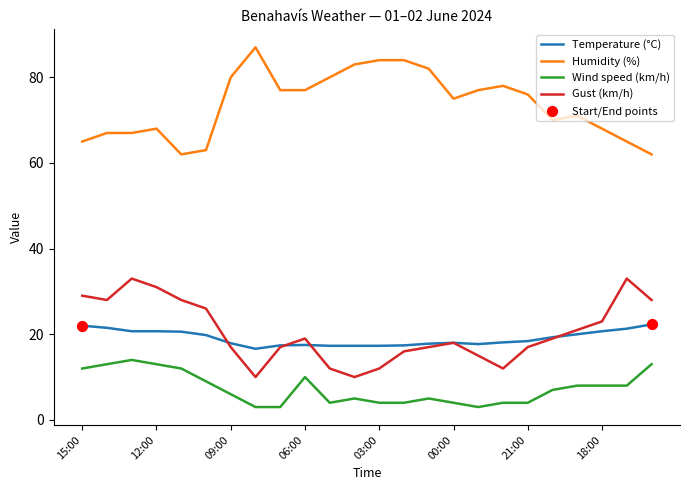

At how many categories does at least one series exceed 40?

24